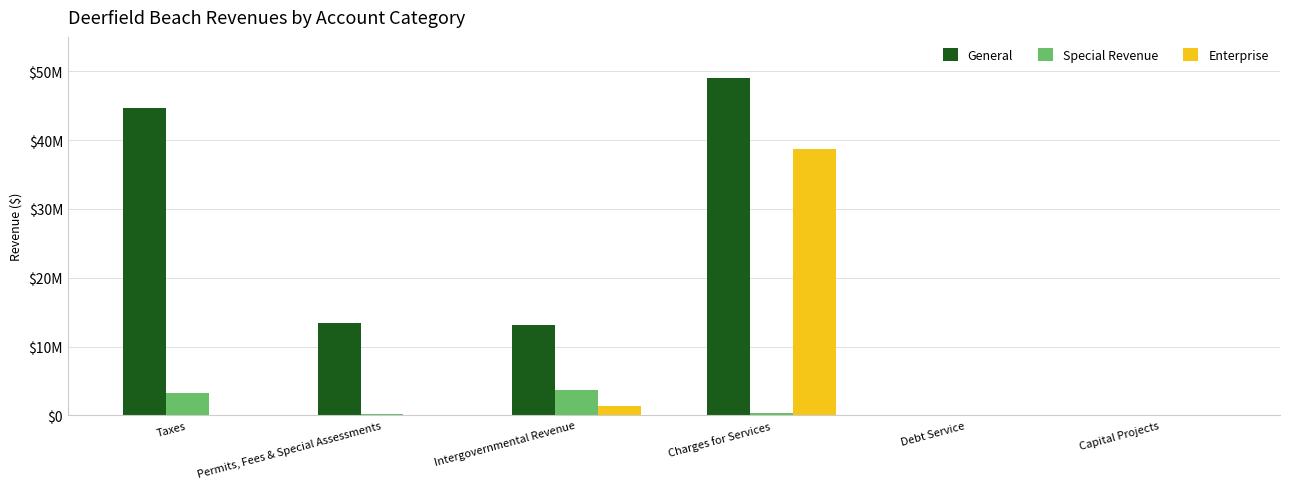

Reading left to right, extract all data points from this chart.

General: 44595661	13409077	13104503	48960391	0	0
Special Revenue: 3205842	225000	3712692	381576	0	0
Enterprise: 0	0	1302800	38675099	0	0